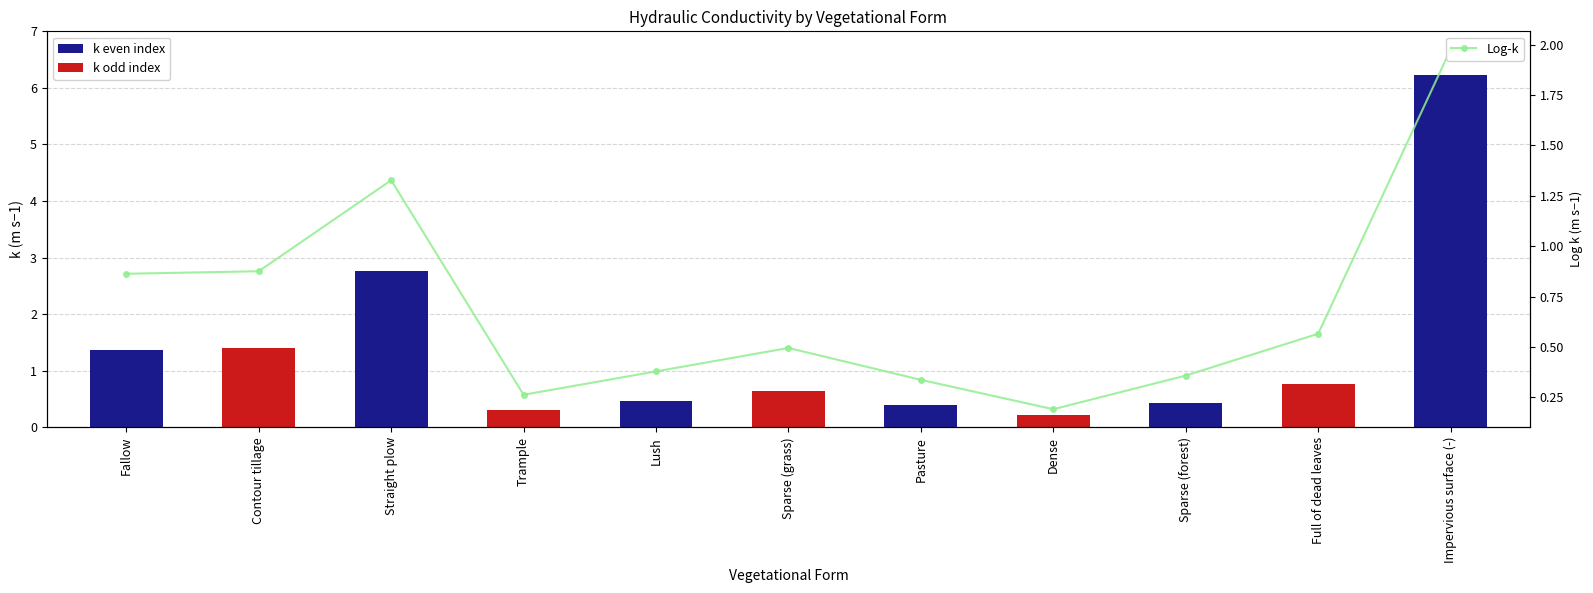

Which has a higher value, Sparse (forest) or Full of dead leaves?

Full of dead leaves